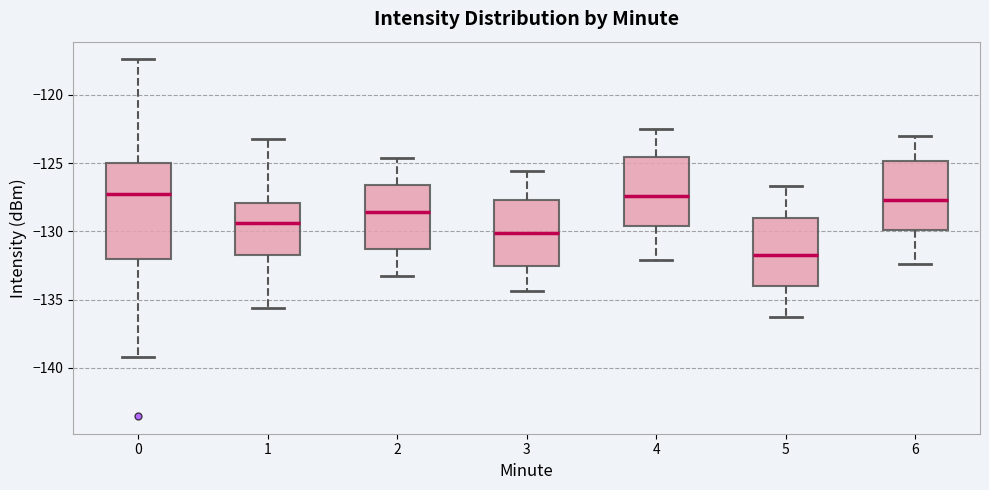

Reading left to right, read every box against the y-axis: the position of its median line, the range the box covers, and the ends of its whiskers. The values are not printed on the chart, so give them approximately, as read against the axis.

0: median -127.5, box -132.0 to -125.0, whiskers -139.0 to -117.5
1: median -129.5, box -132.0 to -128.0, whiskers -135.5 to -123.0
2: median -128.5, box -131.5 to -126.5, whiskers -133.5 to -124.5
3: median -130.0, box -132.5 to -127.5, whiskers -134.5 to -125.5
4: median -127.5, box -129.5 to -124.5, whiskers -132.0 to -122.5
5: median -131.5, box -134.0 to -129.0, whiskers -136.5 to -126.5
6: median -127.5, box -130.0 to -125.0, whiskers -132.5 to -123.0